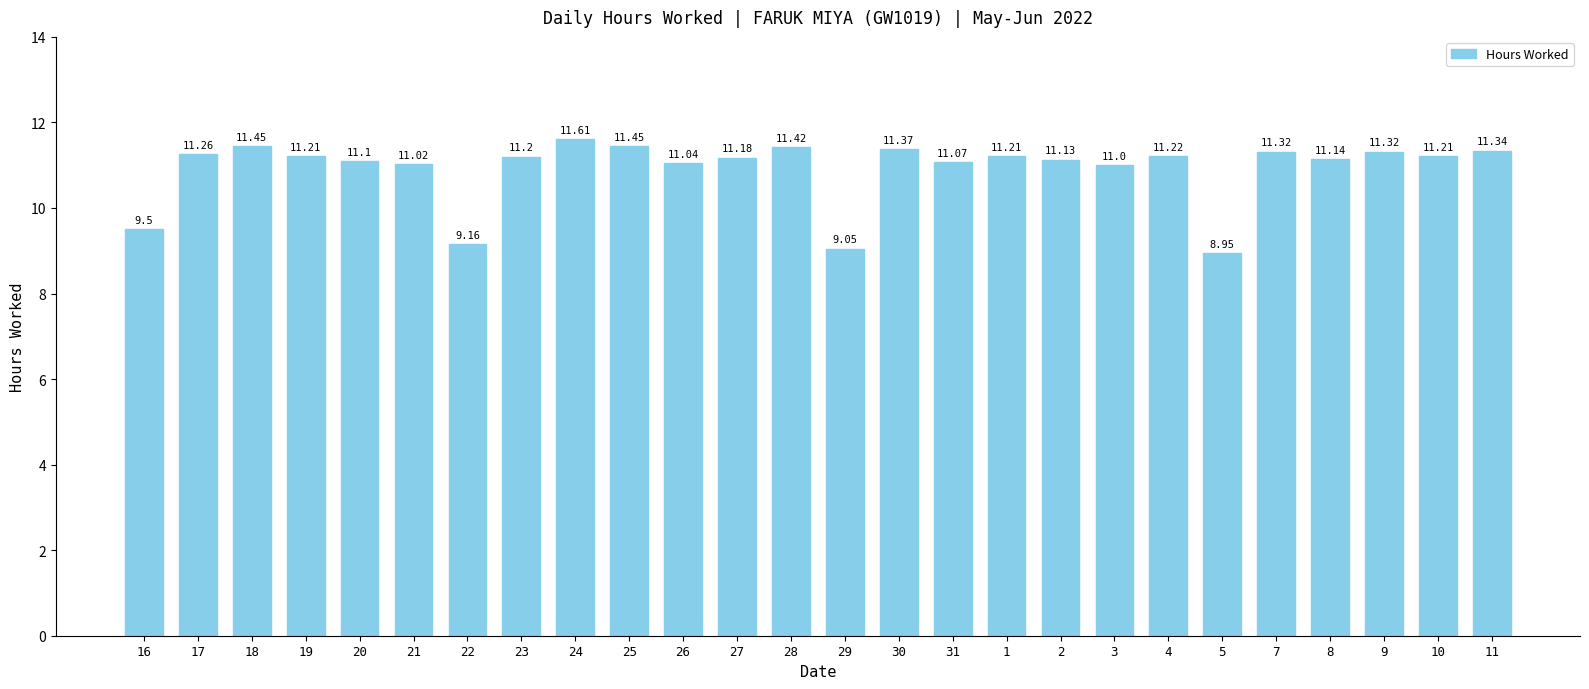

What is the change in value from 26 to 10?

+0.2